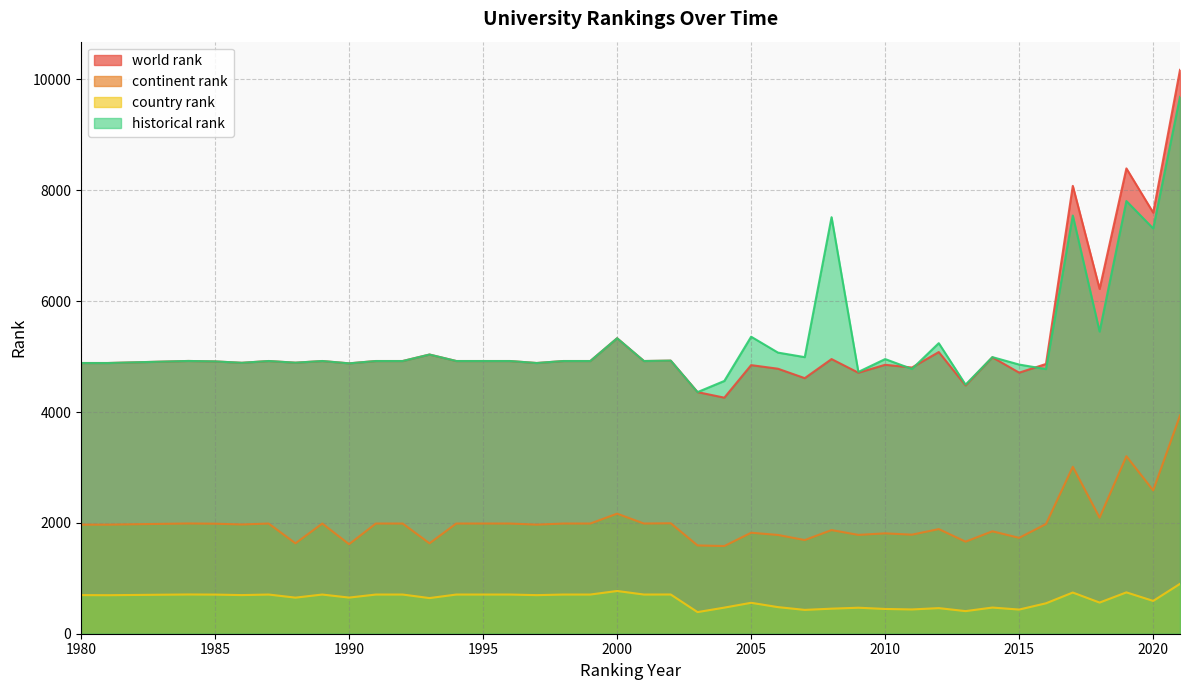

True or false: historical rank has more than 1 interior local peaks.

True